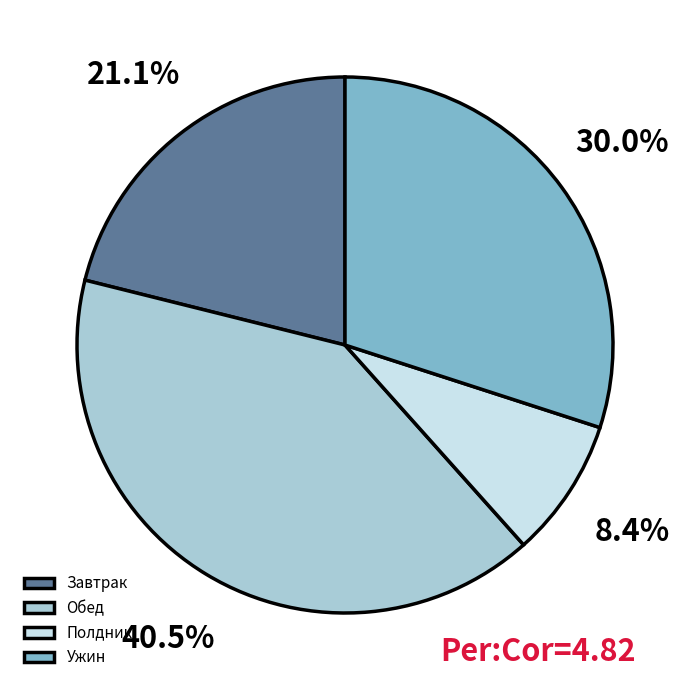

To the nearest percent, what is the difference between the largest and smallest slice percentages?

32%